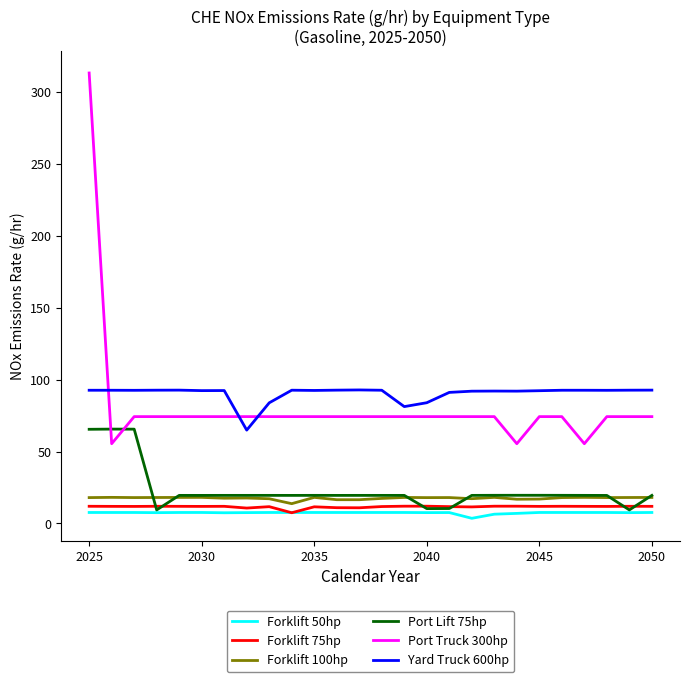

What is the maximum value for Yard Truck 600hp?

92.8